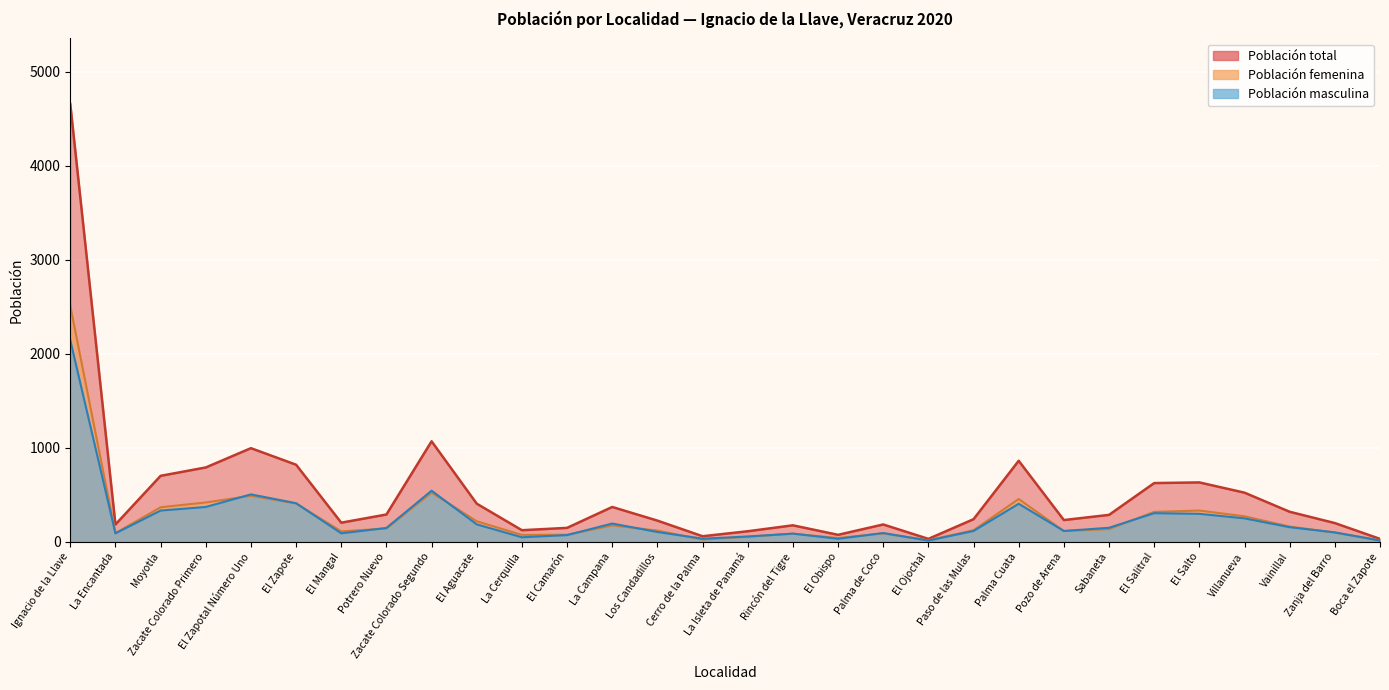

What is the greatest value displayed?

4654